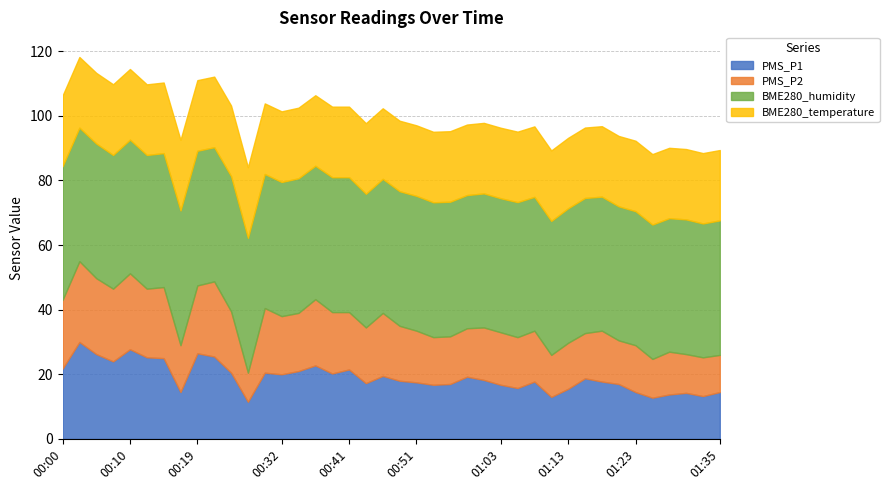

What position from the right is 00:00?

40